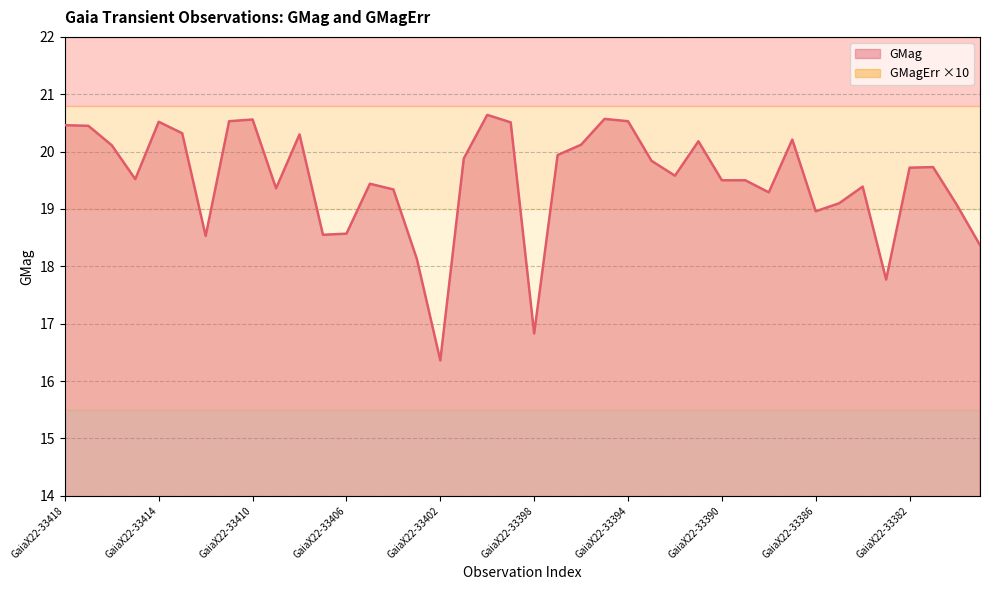

What is the value of the GMag point at the 14th from the left?

19.4